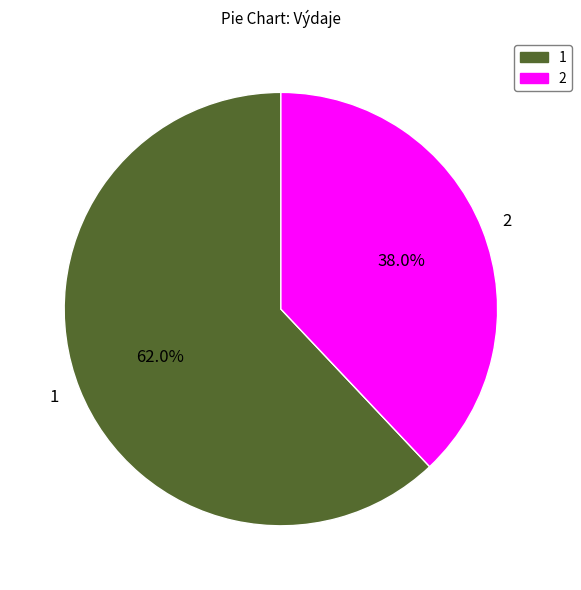

Which category has the smallest portion of the pie?

2